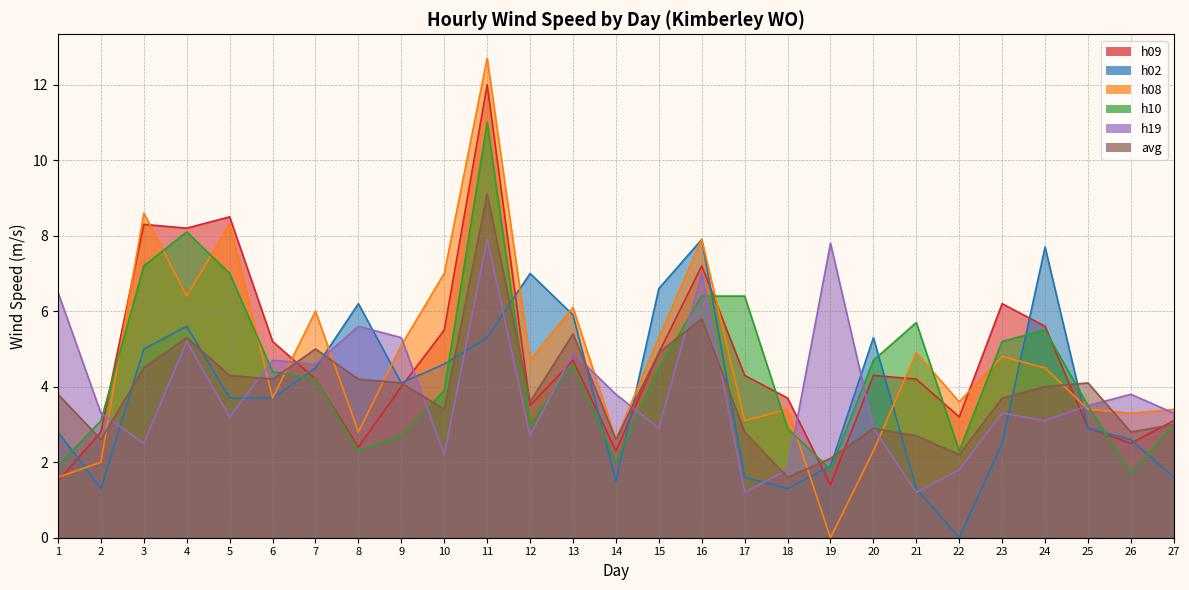

What is the maximum value shown in the chart?

12.7